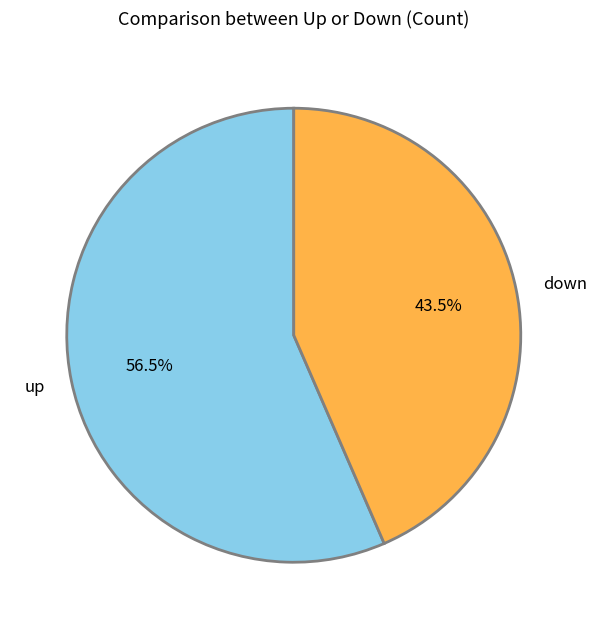

Does up account for over 50% of the chart?

Yes